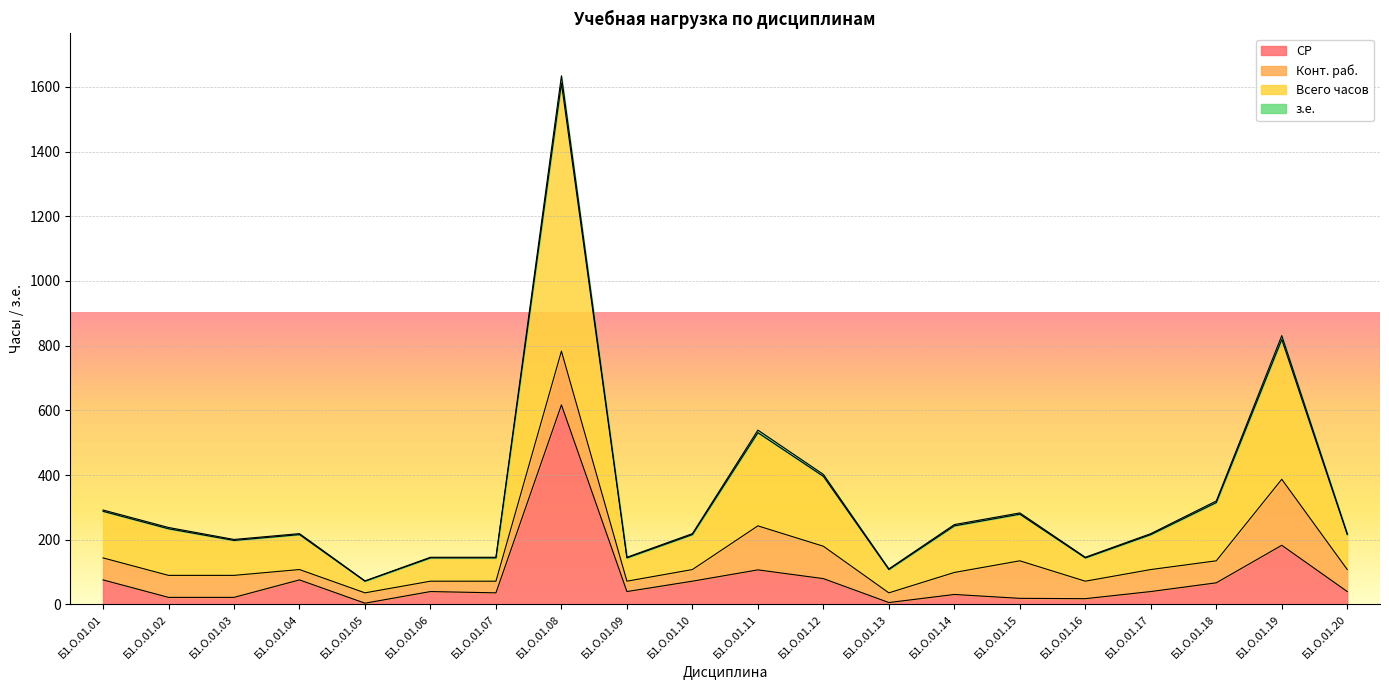

At which category is the sum across all series the highest?

Б1.О.01.08